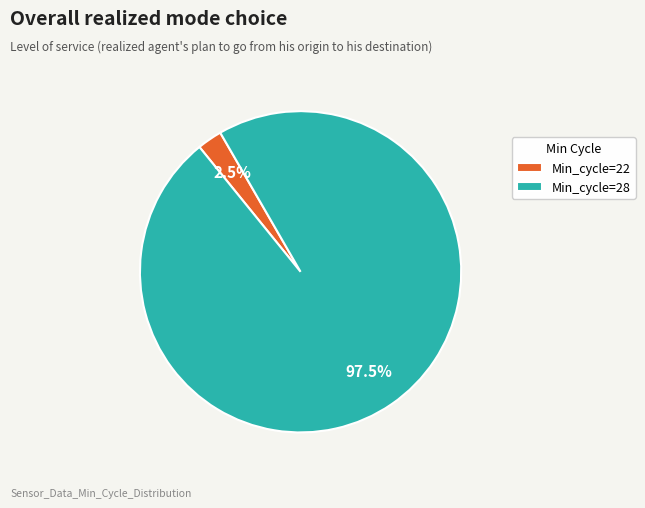

Combined, do Min_cycle=28 and Min_cycle=22 account for over 50%?

Yes